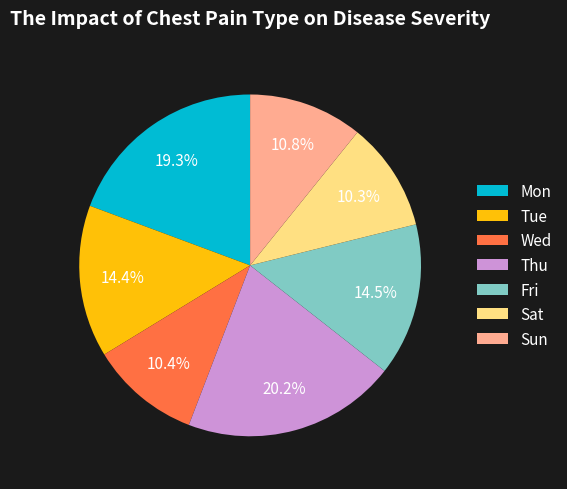

What is the total percentage of Sun and Tue?

25.2%